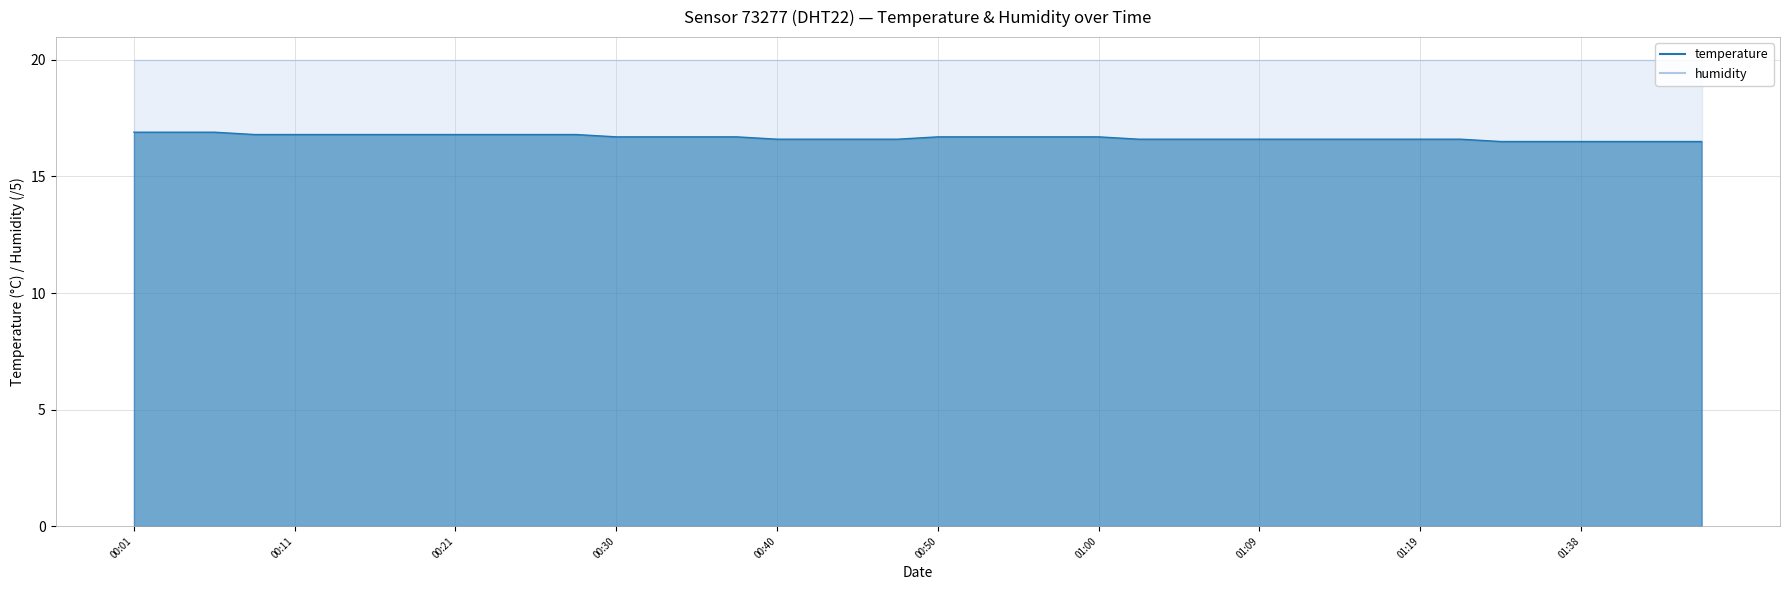

What is the change in value from 00:57 to 01:42?

-0.2